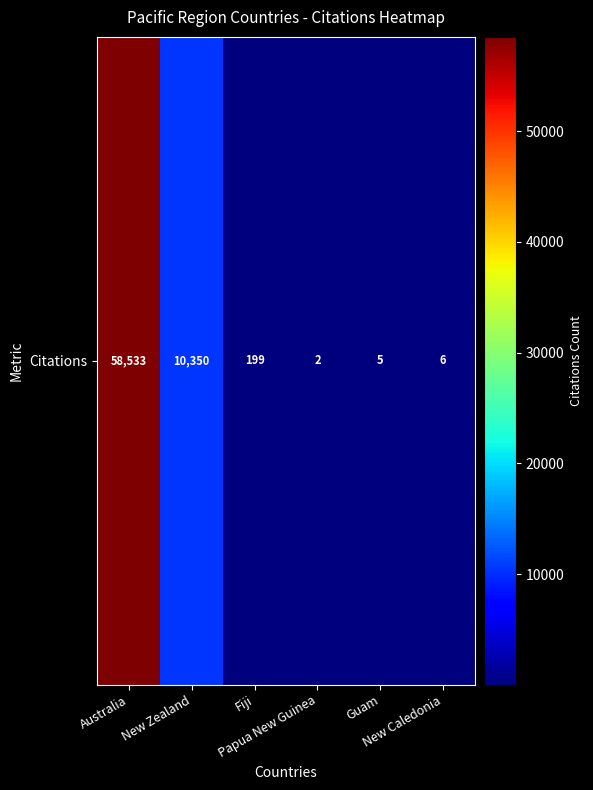

What is the ratio of the value at New Caledonia to the value at Guam?

1.2